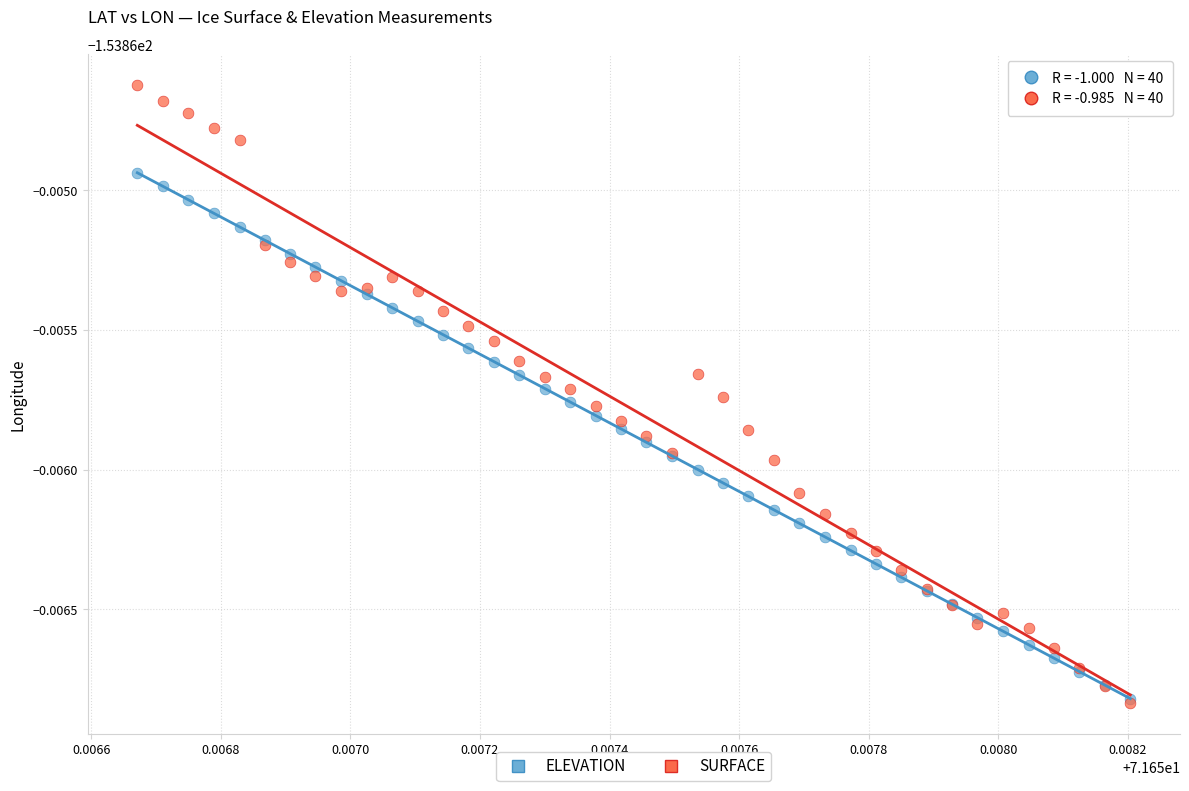

Which series contains the highest Y value?

SURFACE